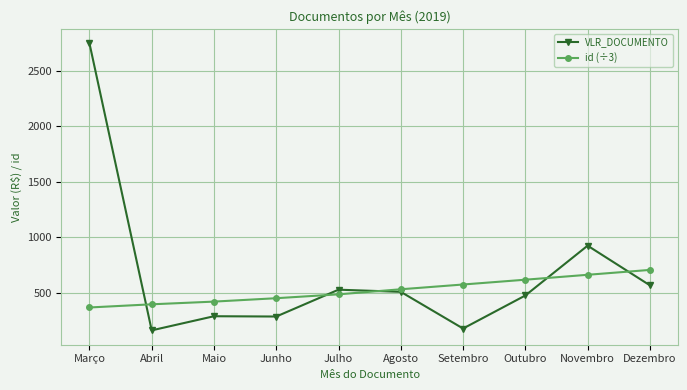

What position from the right is Março?

10